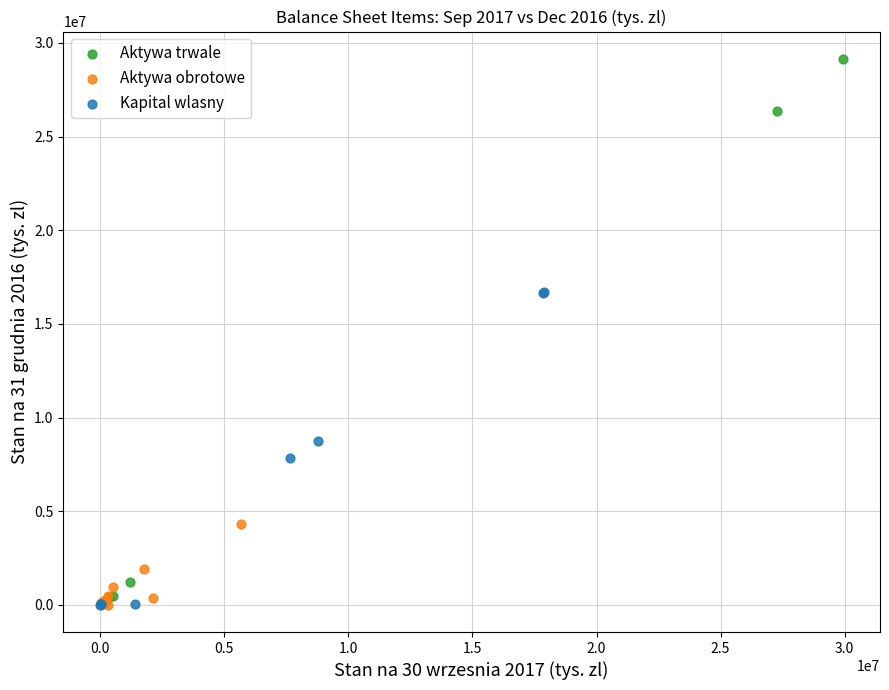

Which series contains the highest Y value?

Aktywa trwale